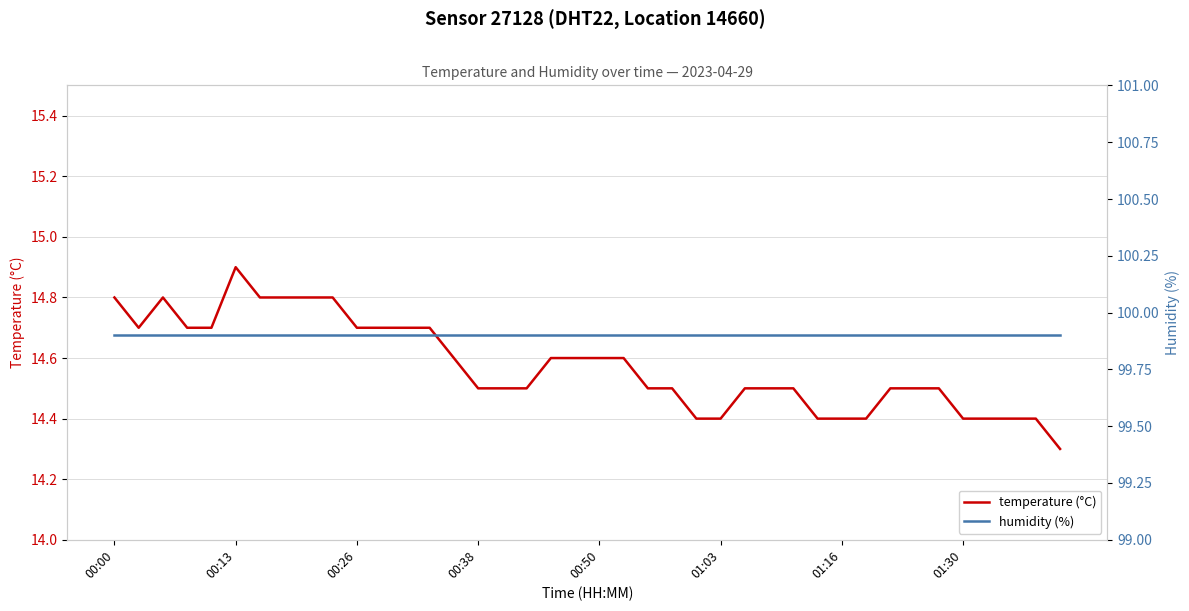

What is the lowest value of the humidity (%) series?

99.9